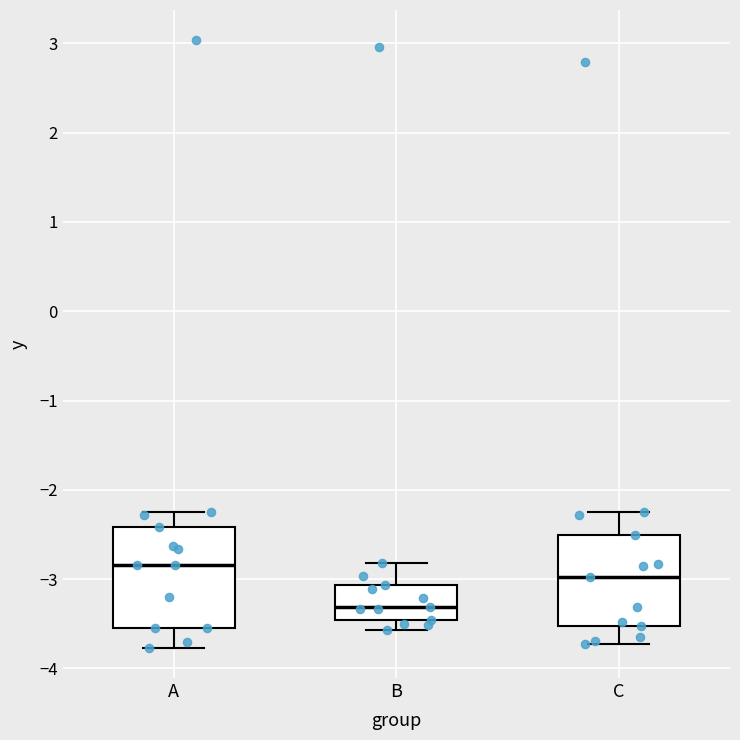

Comparing the boxes themselves (not the whiskers), which one is the tallest?

A